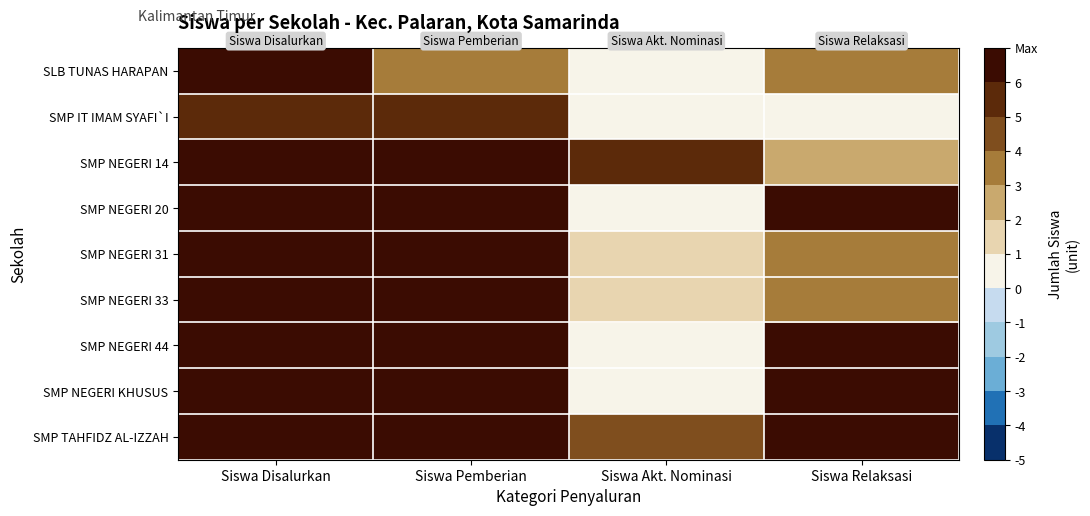

Reading right to left, transcribe all the data shown in this chart.

SLB TUNAS HARAPAN: Siswa Relaksasi=3	Siswa Akt. Nominasi=0	Siswa Pemberian=3	Siswa Disalurkan=6
SMP IT IMAM SYAFI`I: Siswa Relaksasi=0	Siswa Akt. Nominasi=0	Siswa Pemberian=5	Siswa Disalurkan=5
SMP NEGERI 14: Siswa Relaksasi=2	Siswa Akt. Nominasi=5	Siswa Pemberian=193	Siswa Disalurkan=200
SMP NEGERI 20: Siswa Relaksasi=32	Siswa Akt. Nominasi=0	Siswa Pemberian=282	Siswa Disalurkan=314
SMP NEGERI 31: Siswa Relaksasi=3	Siswa Akt. Nominasi=1	Siswa Pemberian=161	Siswa Disalurkan=165
SMP NEGERI 33: Siswa Relaksasi=3	Siswa Akt. Nominasi=1	Siswa Pemberian=78	Siswa Disalurkan=82
SMP NEGERI 44: Siswa Relaksasi=36	Siswa Akt. Nominasi=0	Siswa Pemberian=132	Siswa Disalurkan=168
SMP NEGERI KHUSUS: Siswa Relaksasi=26	Siswa Akt. Nominasi=0	Siswa Pemberian=25	Siswa Disalurkan=51
SMP TAHFIDZ AL-IZZAH: Siswa Relaksasi=24	Siswa Akt. Nominasi=4	Siswa Pemberian=46	Siswa Disalurkan=74